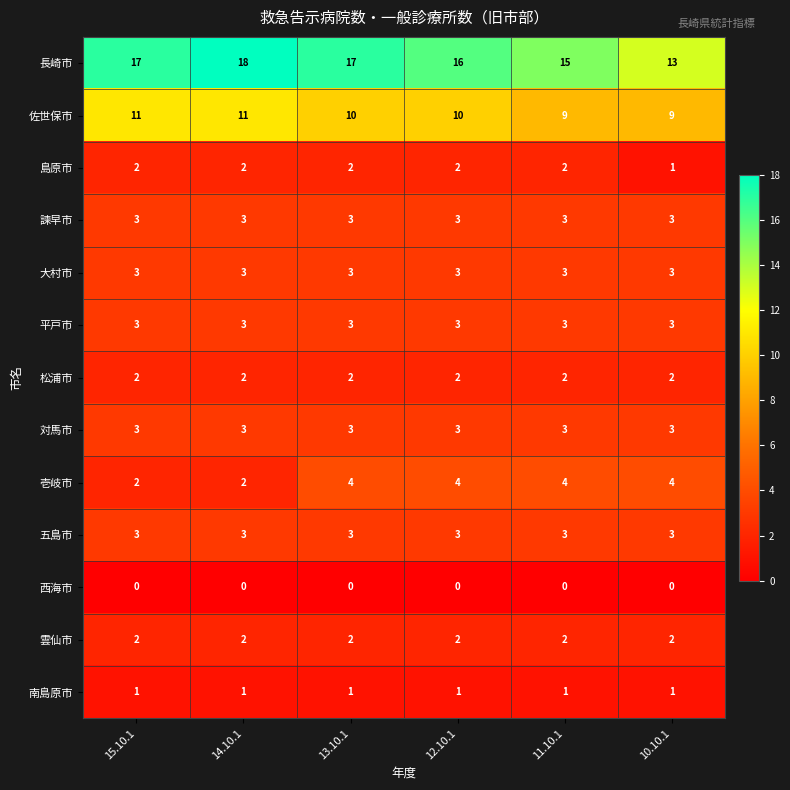

How many data points does each series have?

6